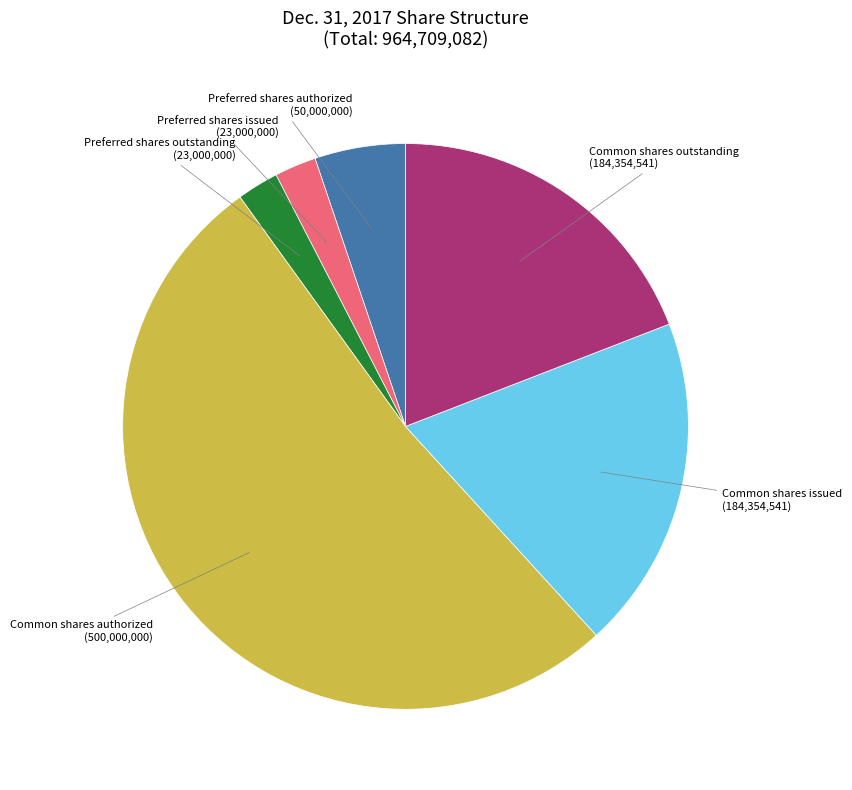

Count the number of slices in the pie.

6